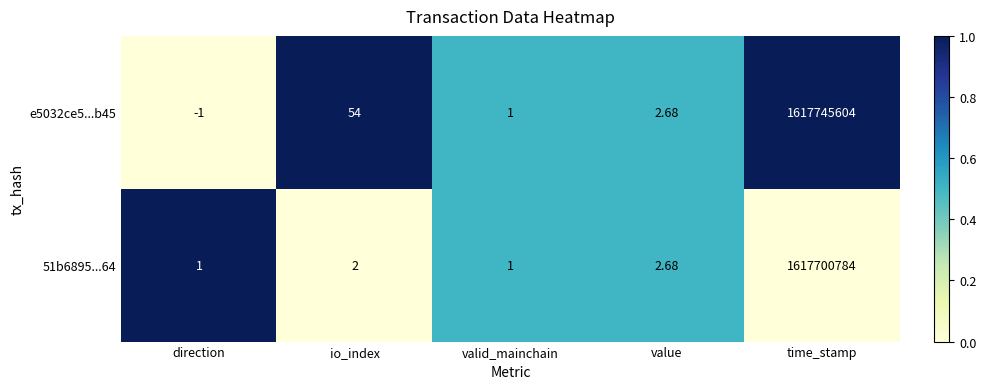

Which category has the highest value in the e5032ce5...b45 series?

time_stamp